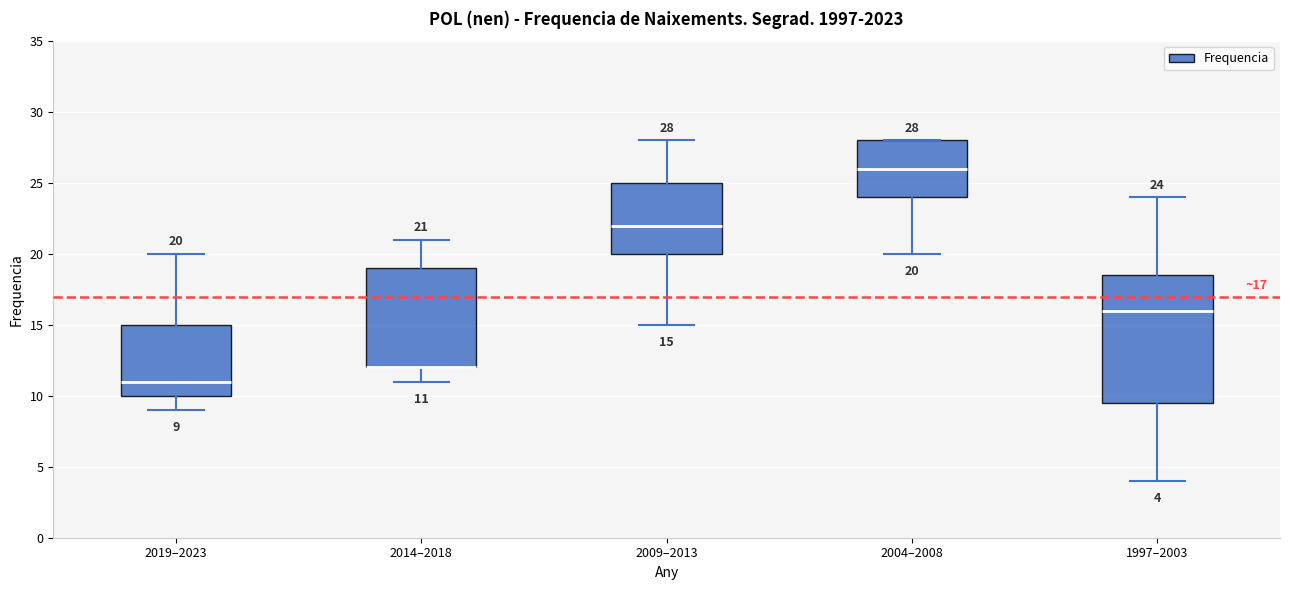

Comparing the boxes themselves (not the whiskers), which one is the tallest?

1997–2003